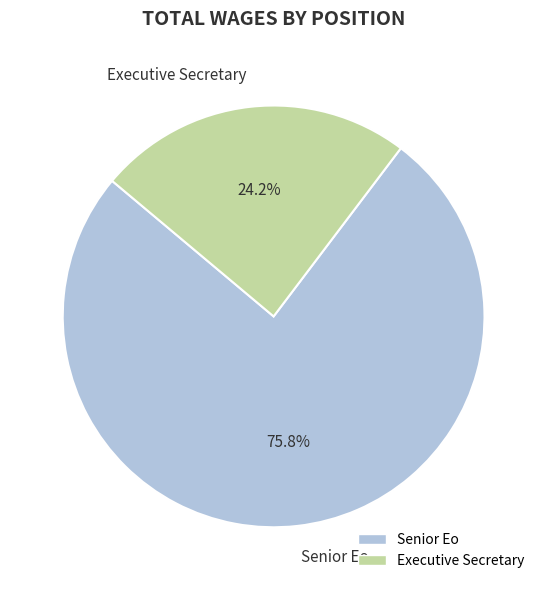

Is the sum of Executive Secretary and Senior Eo greater than half?

Yes